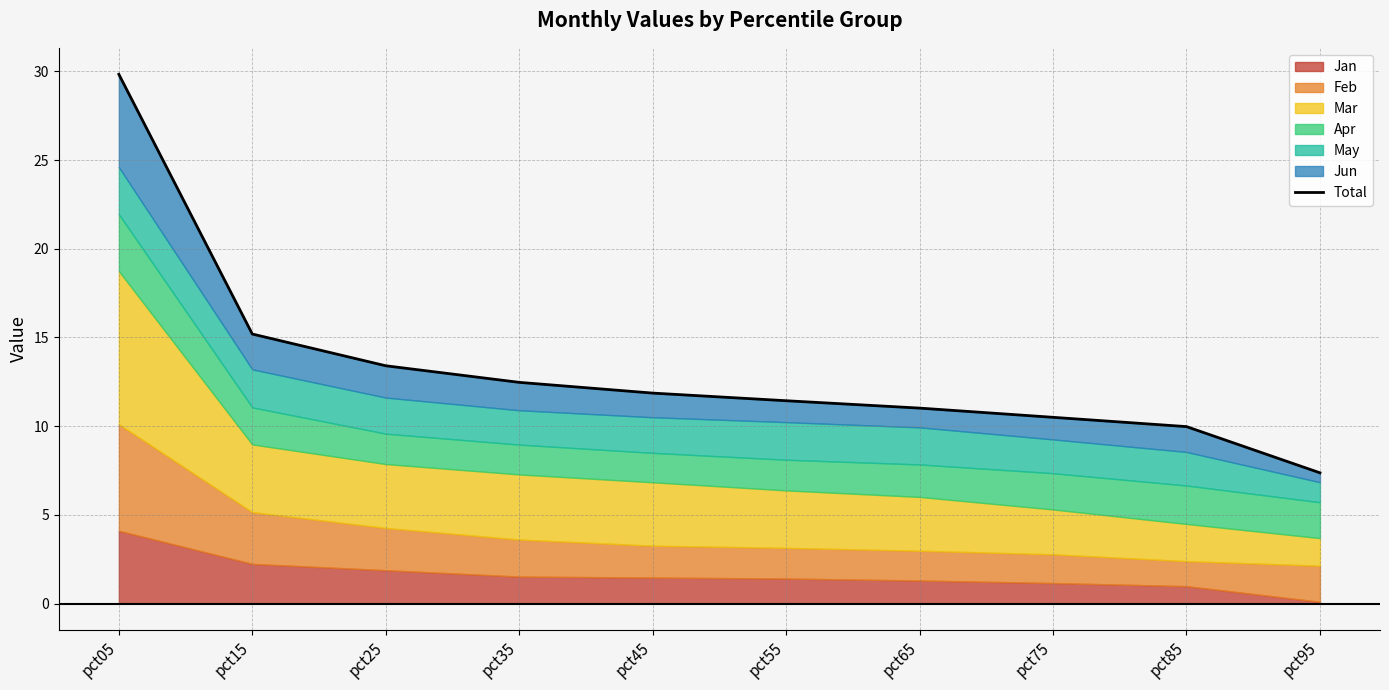

Reading left to right, transcribe all the data shown in this chart.

29.8	15.2	13.4	12.5	11.9	11.4	11.0	10.5	10.0	7.4